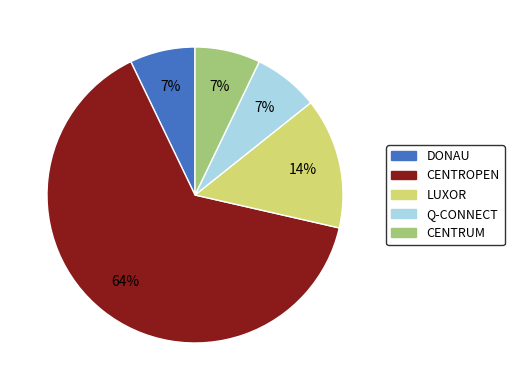

Is it true that LUXOR is 14% of the pie?

True